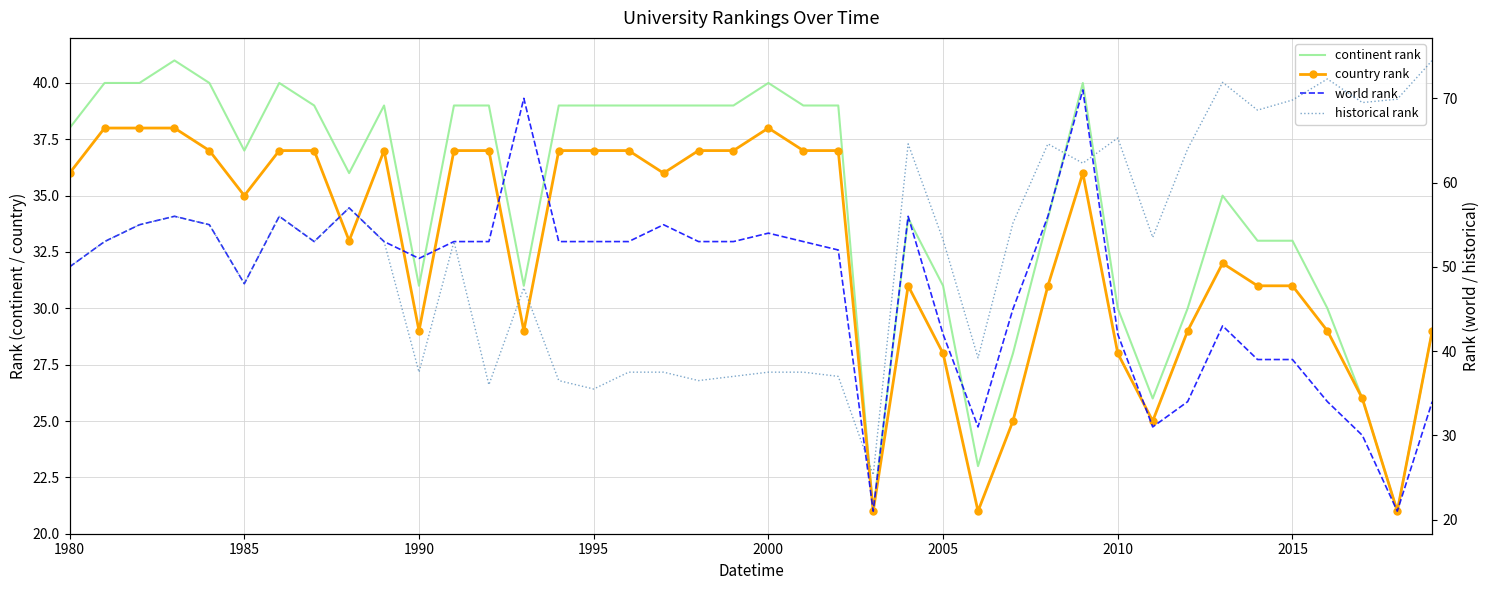

How many values in the continent rank series are below 38?

20